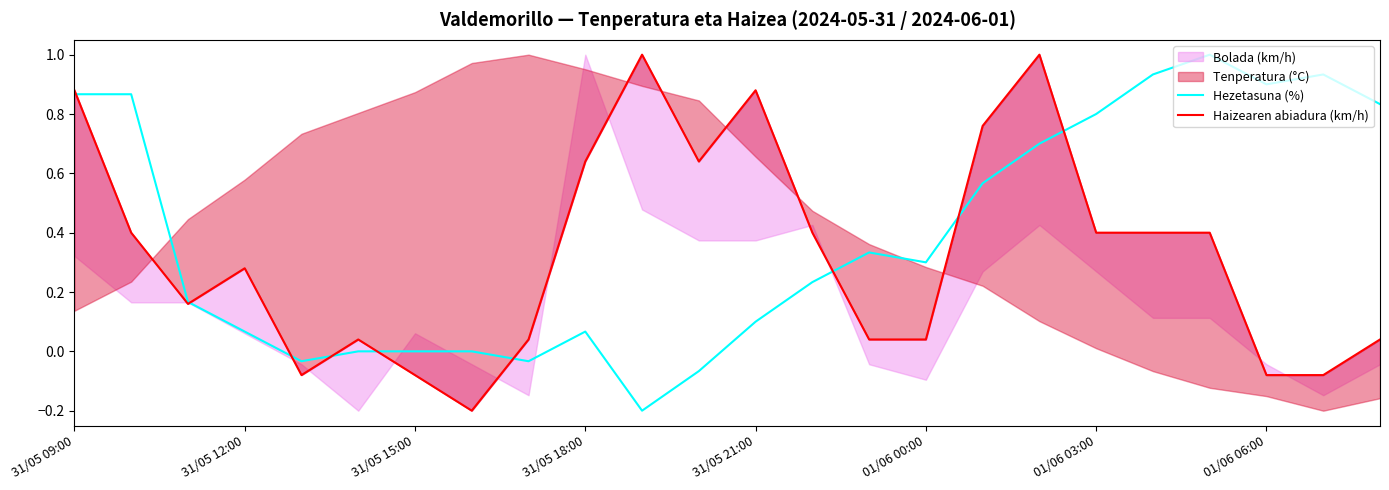

How many positive values does the Haizearen abiadura (km/h) series have?

19